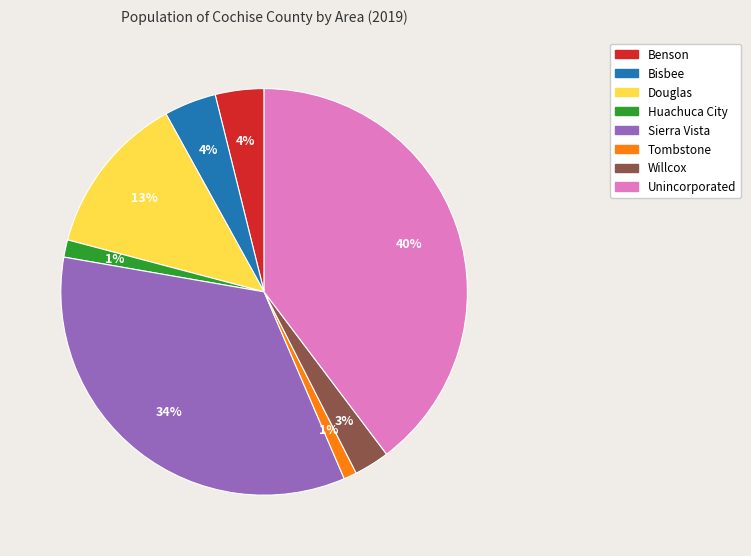

Does any single category account for the majority?

No